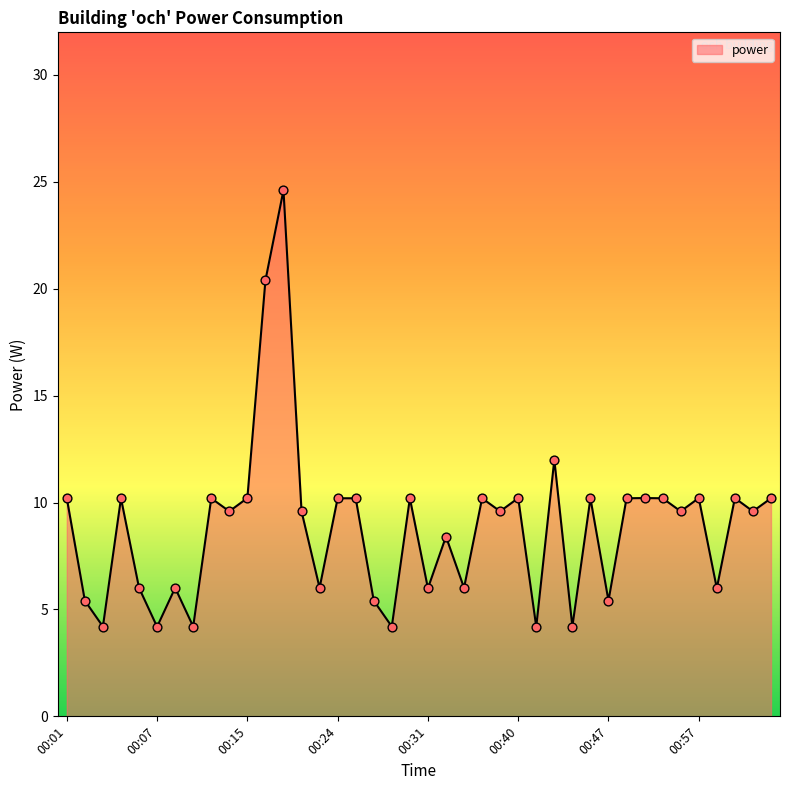

What is the difference between the maximum and minimum values?

20.4